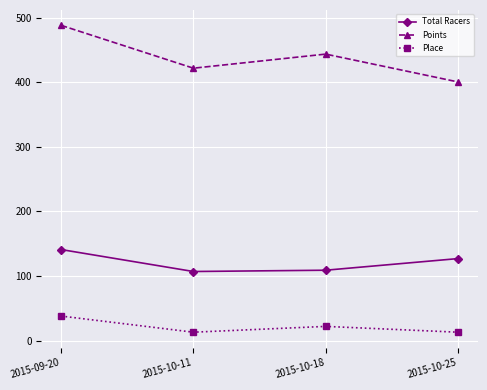

True or false: Place and Total Racers intersect in this chart.

False